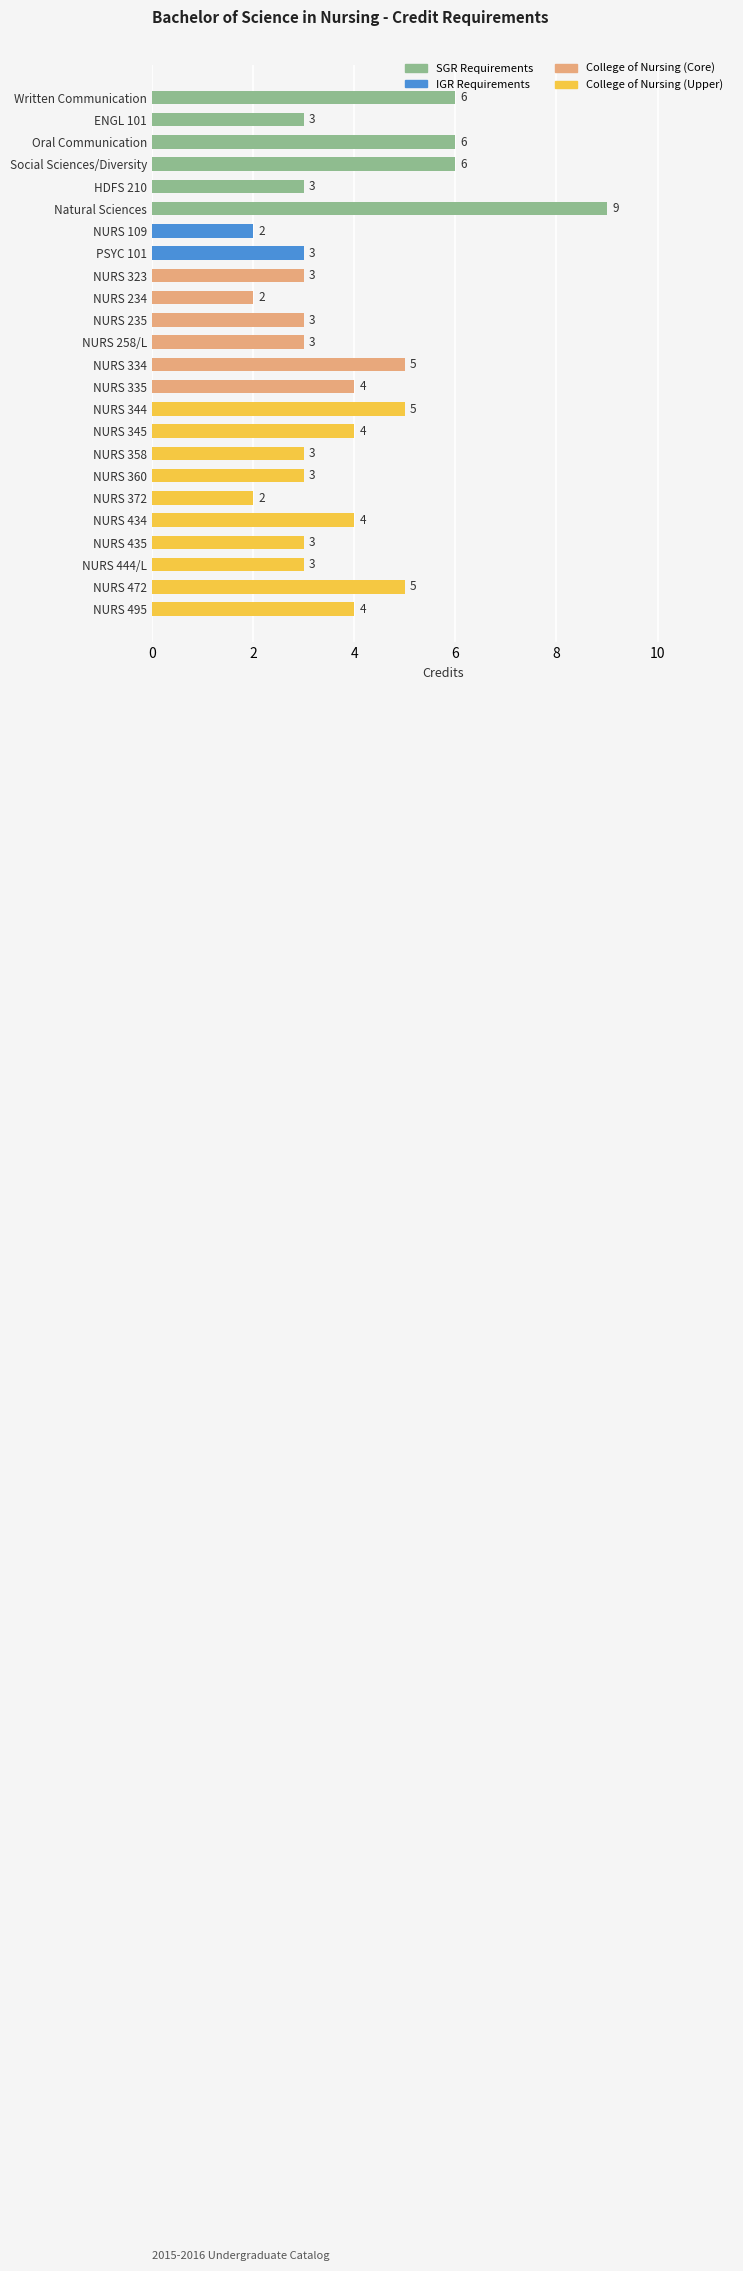

Reading bottom to top, what are all the values shown in this chart?

NURS 495=4	NURS 472=5	NURS 444/L=3	NURS 435=3	NURS 434=4	NURS 372=2	NURS 360=3	NURS 358=3	NURS 345=4	NURS 344=5	NURS 335=4	NURS 334=5	NURS 258/L=3	NURS 235=3	NURS 234=2	NURS 323=3	PSYC 101=3	NURS 109=2	Natural Sciences=9	HDFS 210=3	Social Sciences/Diversity=6	Oral Communication=6	ENGL 101=3	Written Communication=6